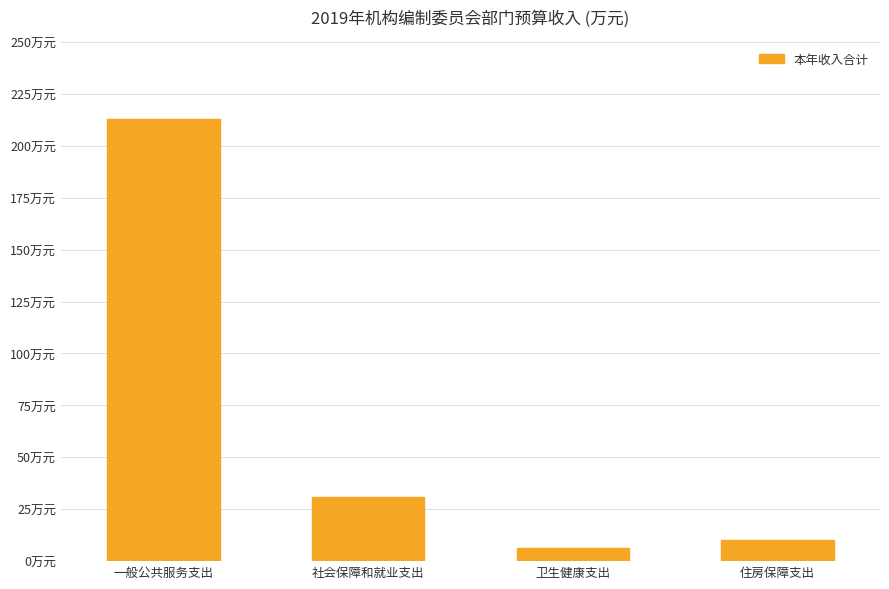

What is the change in value from 一般公共服务支出 to 卫生健康支出?

-206.7